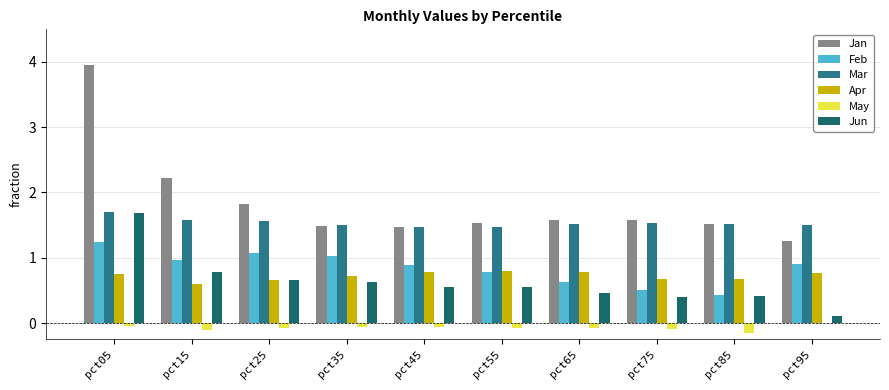

Reading left to right, extract all data points from this chart.

Jan: pct05=3.9	pct15=2.2	pct25=1.8	pct35=1.5	pct45=1.5	pct55=1.5	pct65=1.6	pct75=1.6	pct85=1.5	pct95=1.3
Feb: pct05=1.2	pct15=1.0	pct25=1.1	pct35=1.0	pct45=0.9	pct55=0.8	pct65=0.6	pct75=0.5	pct85=0.4	pct95=0.9
Mar: pct05=1.7	pct15=1.6	pct25=1.6	pct35=1.5	pct45=1.5	pct55=1.5	pct65=1.5	pct75=1.5	pct85=1.5	pct95=1.5
Apr: pct05=0.7	pct15=0.6	pct25=0.7	pct35=0.7	pct45=0.8	pct55=0.8	pct65=0.8	pct75=0.7	pct85=0.7	pct95=0.8
May: pct05=-0.0	pct15=-0.1	pct25=-0.1	pct35=-0.1	pct45=-0.1	pct55=-0.1	pct65=-0.1	pct75=-0.1	pct85=-0.1	pct95=-0.0
Jun: pct05=1.7	pct15=0.8	pct25=0.7	pct35=0.6	pct45=0.5	pct55=0.6	pct65=0.5	pct75=0.4	pct85=0.4	pct95=0.1